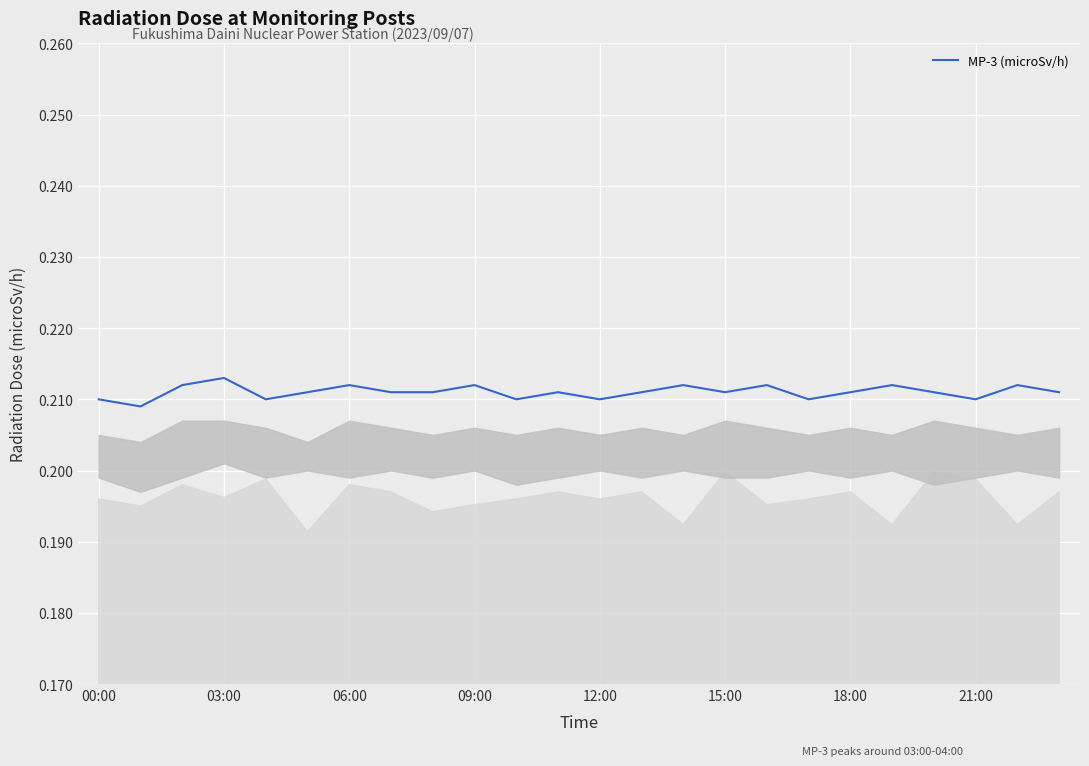

The chart shows a value of 0.1 at 12:00. True or false?

False